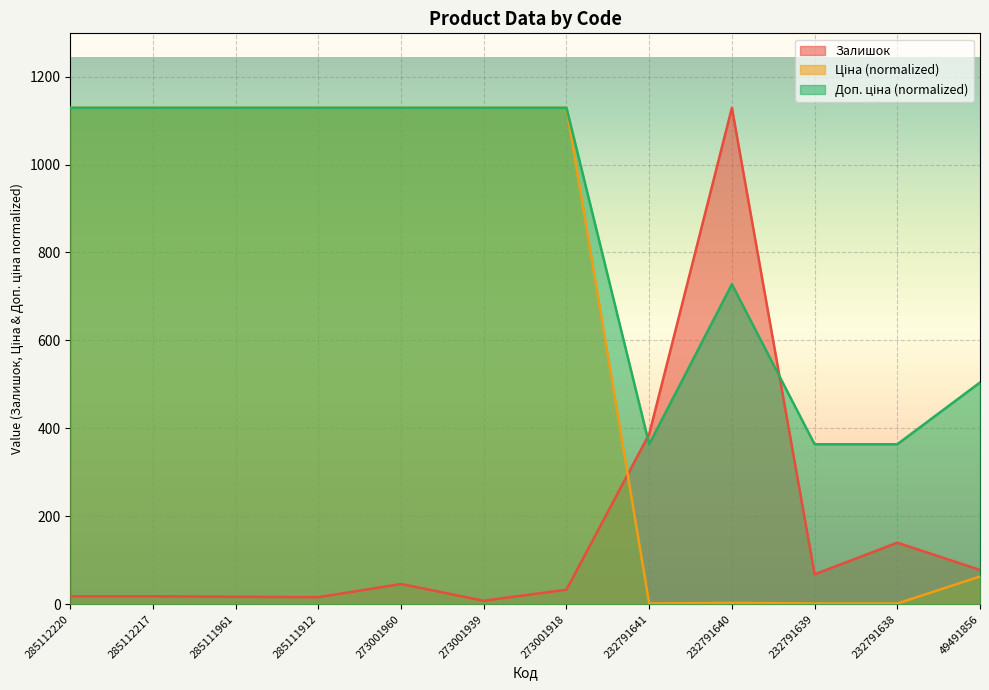

At how many categories does at least one series exceed 513?

8